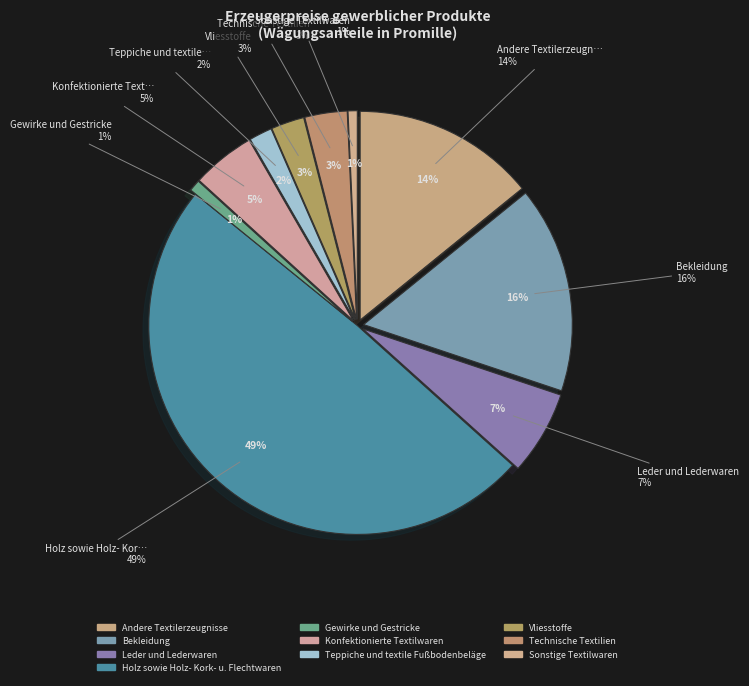

Does any single category account for the majority?

No